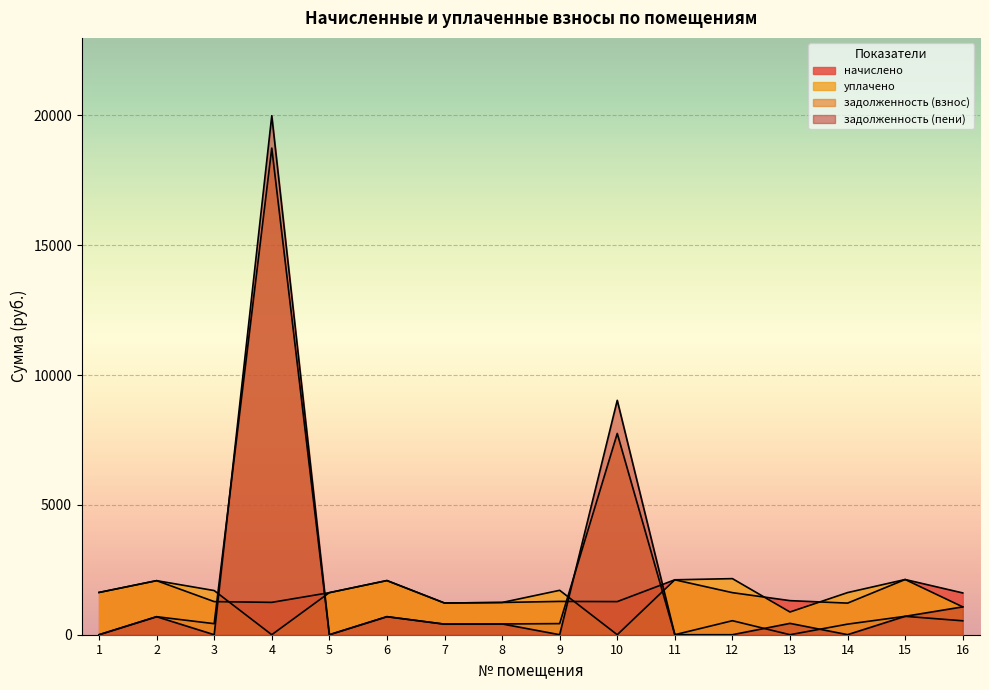

What is the difference between the second highest and second lowest values in the уплачено series?

2126.3